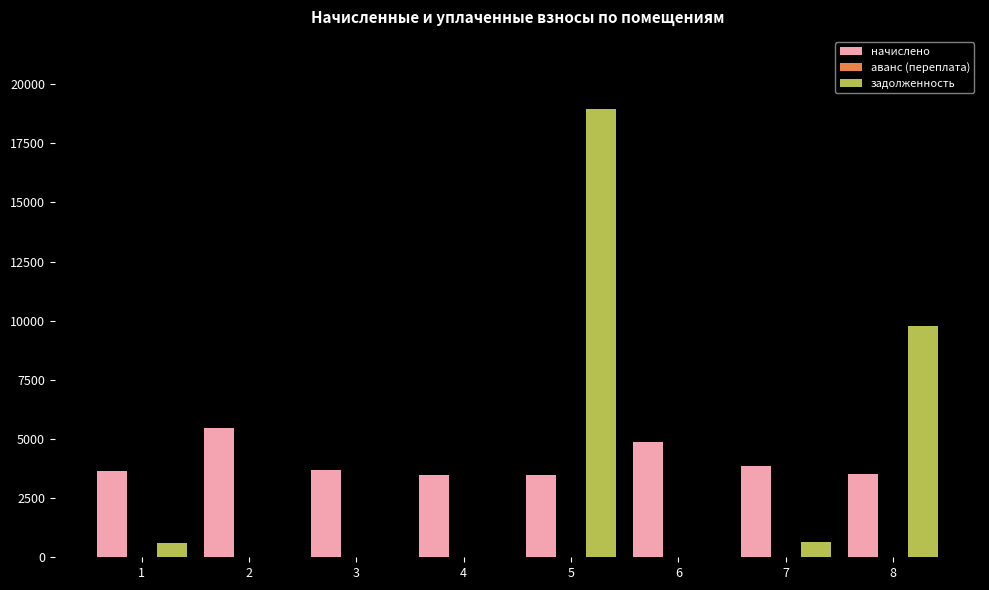

What is the sum of the задолженность values at 8 and 6?

9792.0